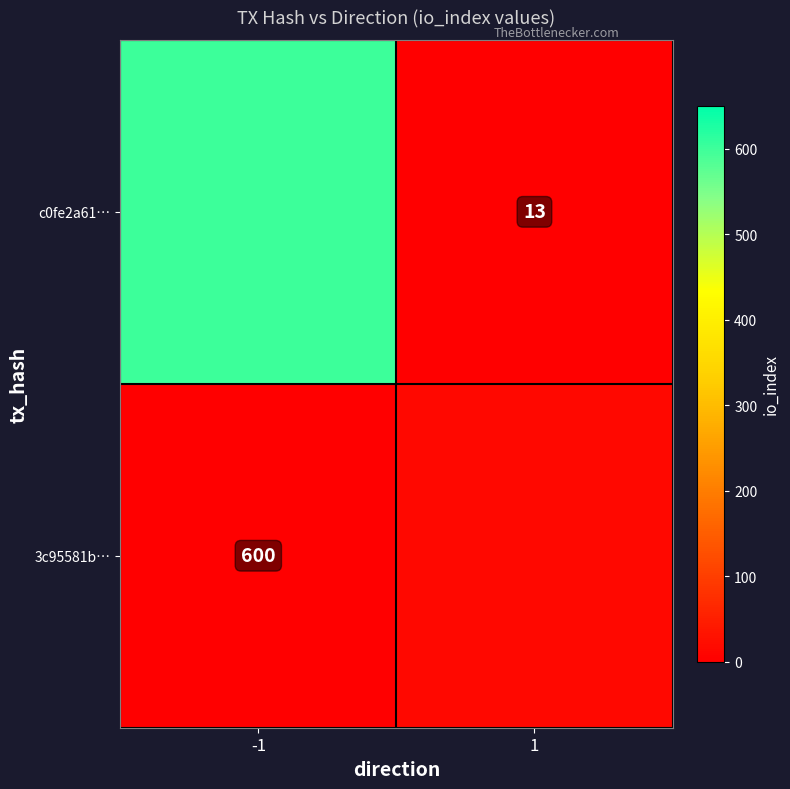

At -1, list the series in order from smallest to largest.

3c95581b00ed28fe1fabd9b3b4bdcb31187b720, c0fe2a61f5809e0aaabdc4beb4c7df0d21934a6